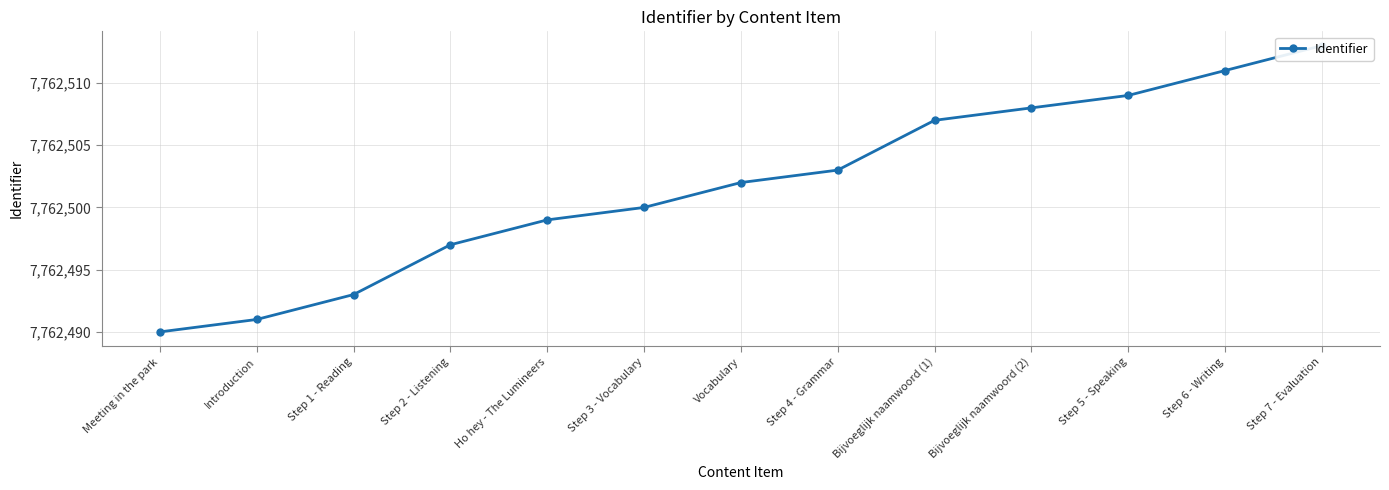

What is the minimum value shown in the chart?

7762490